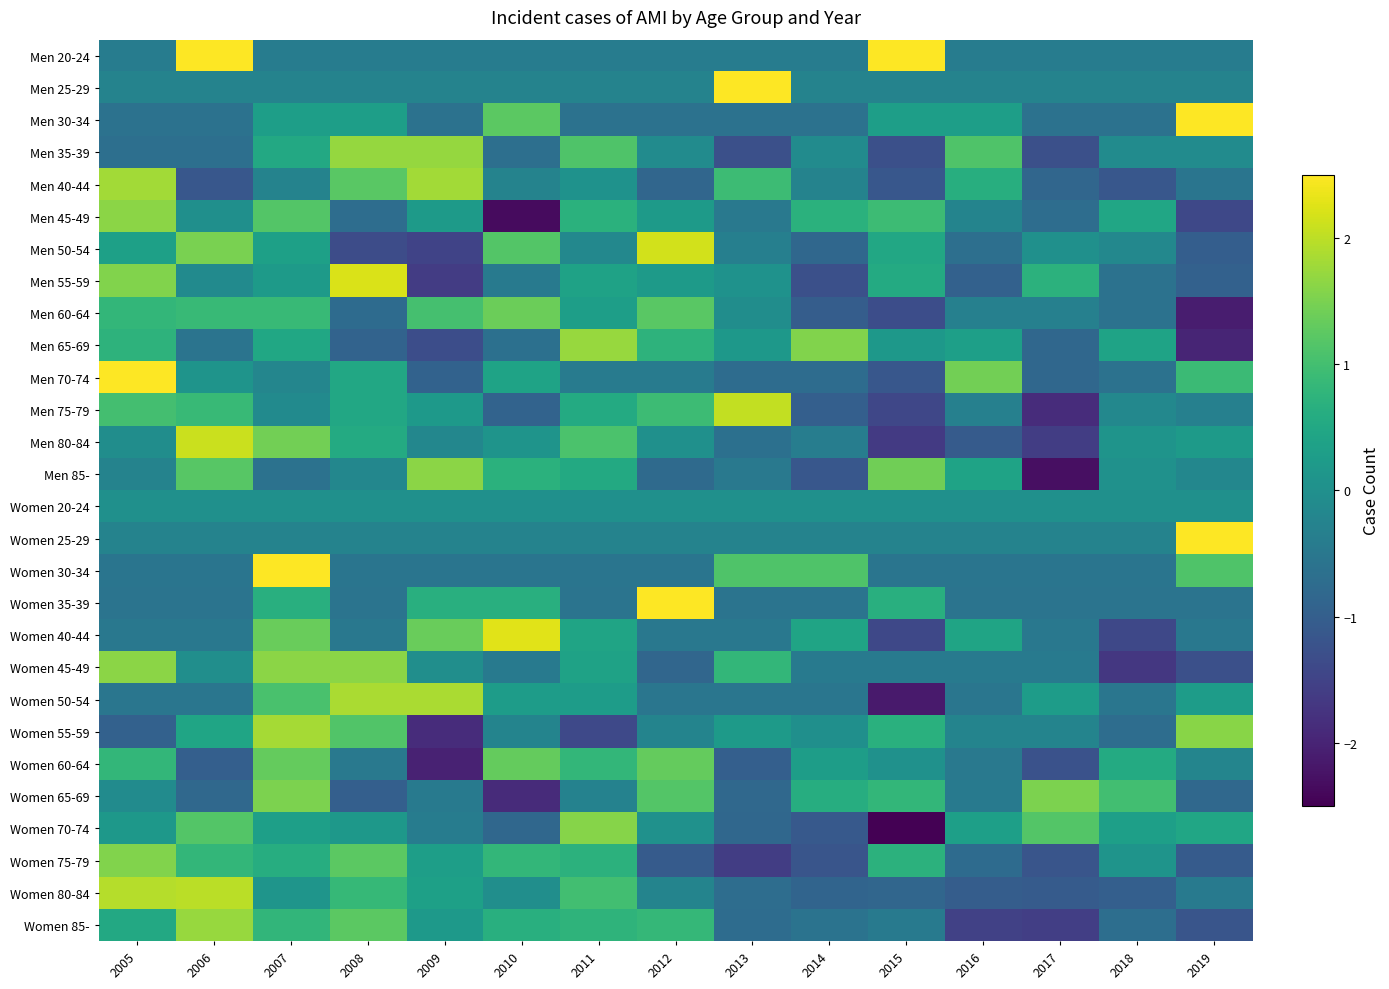

What is the smallest value displayed?

-2.5